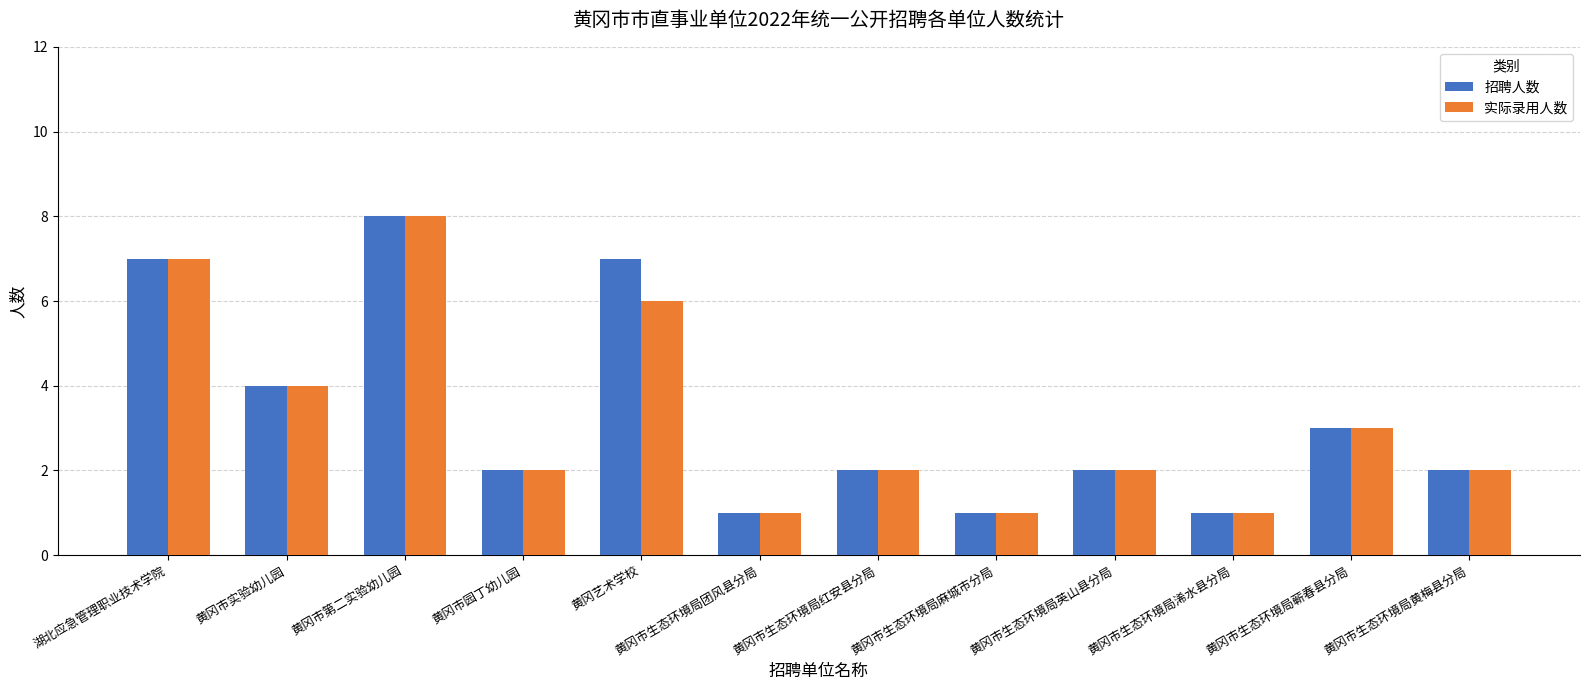

What is the total value across all series at 黄冈市实验幼儿园?

8